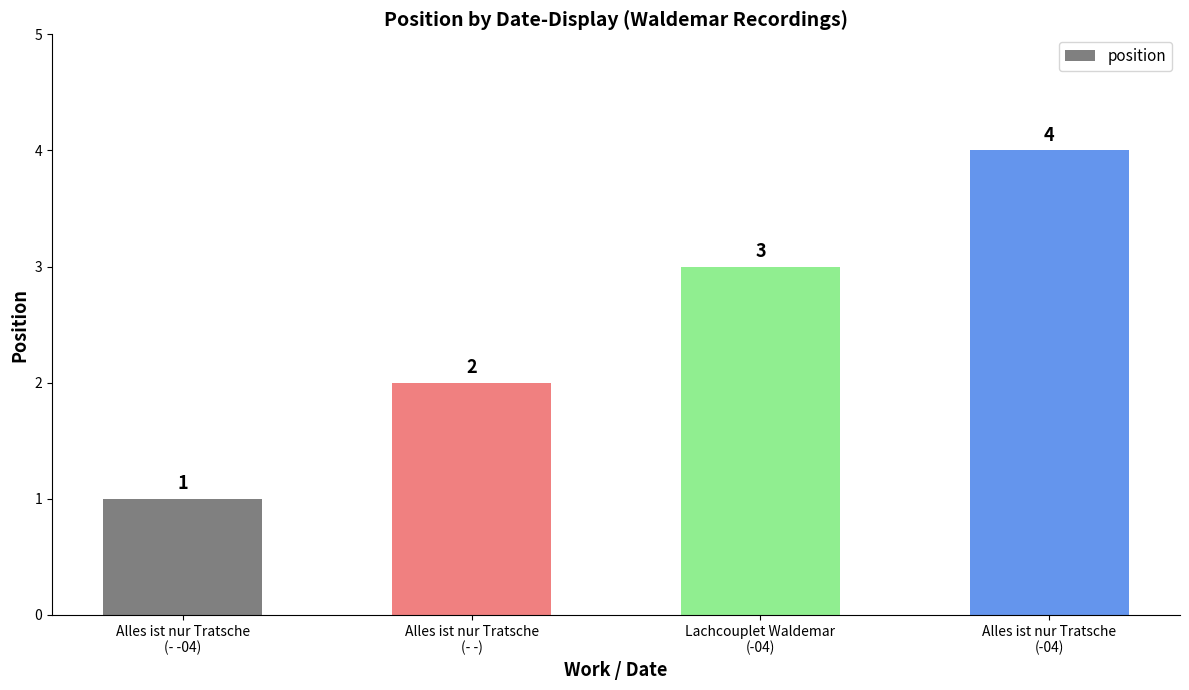

Approximately how many times larger is the value at Alles ist nur Tratsche
(-04) compared to Alles ist nur Tratsche
(- -04)?

4.0